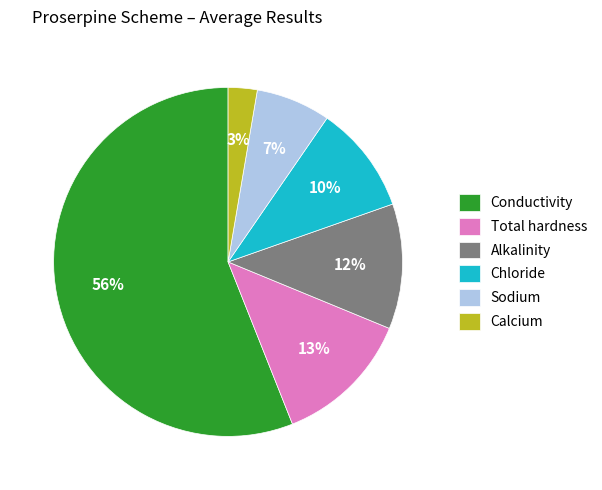

Which category has the smallest portion of the pie?

Calcium